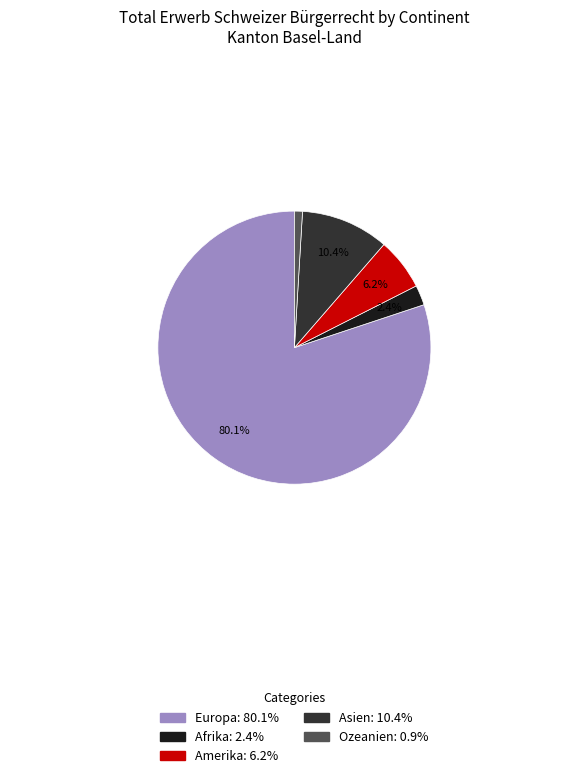

Does any single category account for the majority?

Yes